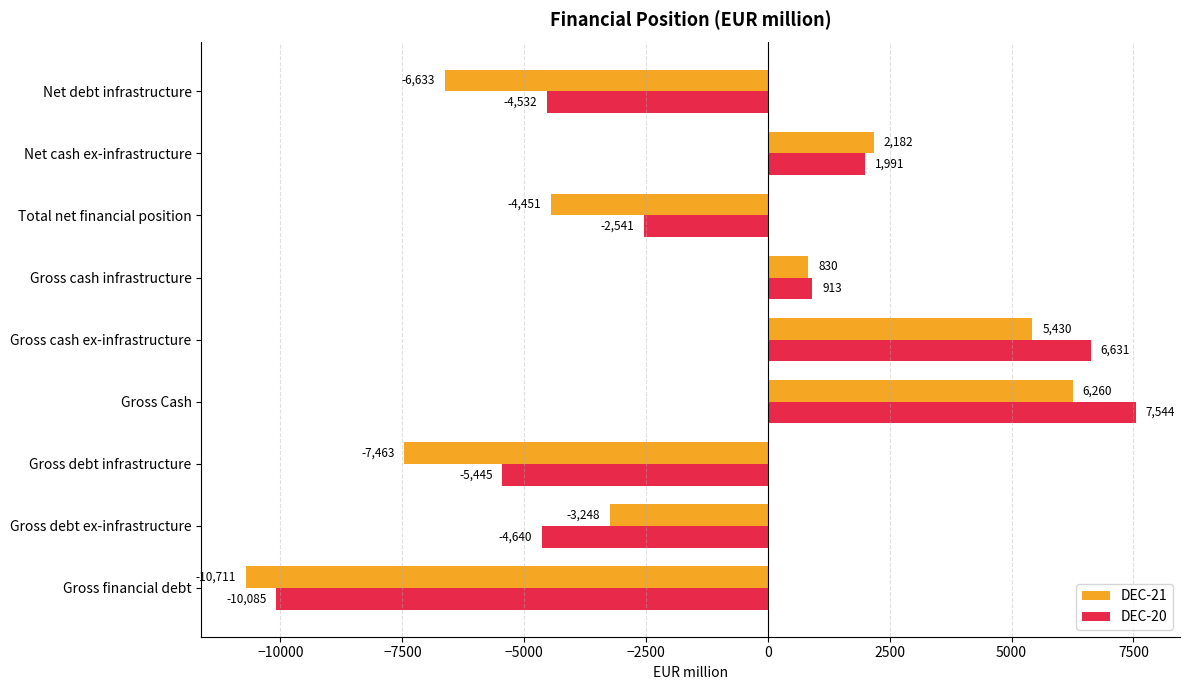

The DEC-20 series shows 6631 at Gross cash ex-infrastructure. True or false?

True